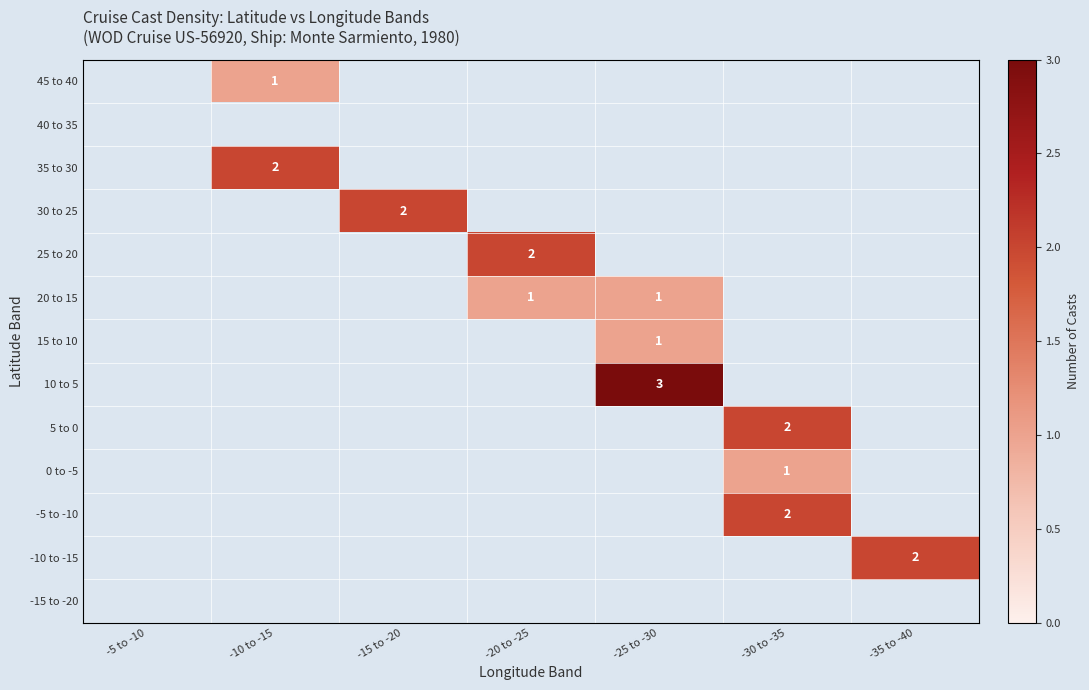

The -5 to -10 series shows 0 at -35 to -40. True or false?

True